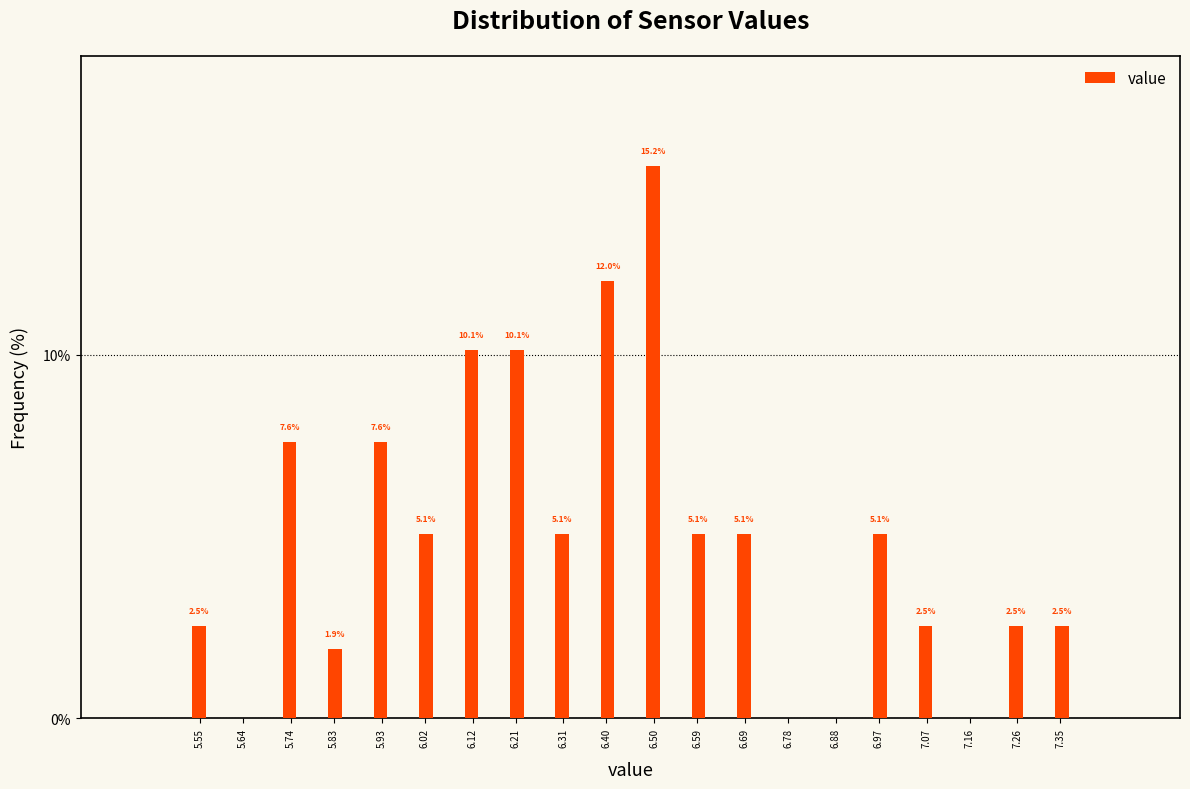

Reading left to right, list all the values displayed in this chart.

5.55=2.5	5.64=0.0	5.74=7.6	5.83=1.9	5.93=7.6	6.02=5.1	6.12=10.1	6.21=10.1	6.31=5.1	6.40=12.0	6.50=15.2	6.59=5.1	6.69=5.1	6.78=0.0	6.88=0.0	6.97=5.1	7.07=2.5	7.16=0.0	7.26=2.5	7.35=2.5